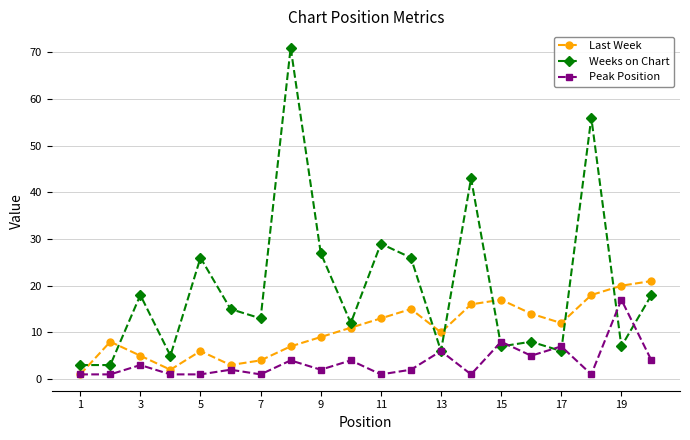

Count the number of categories in the chart.

20